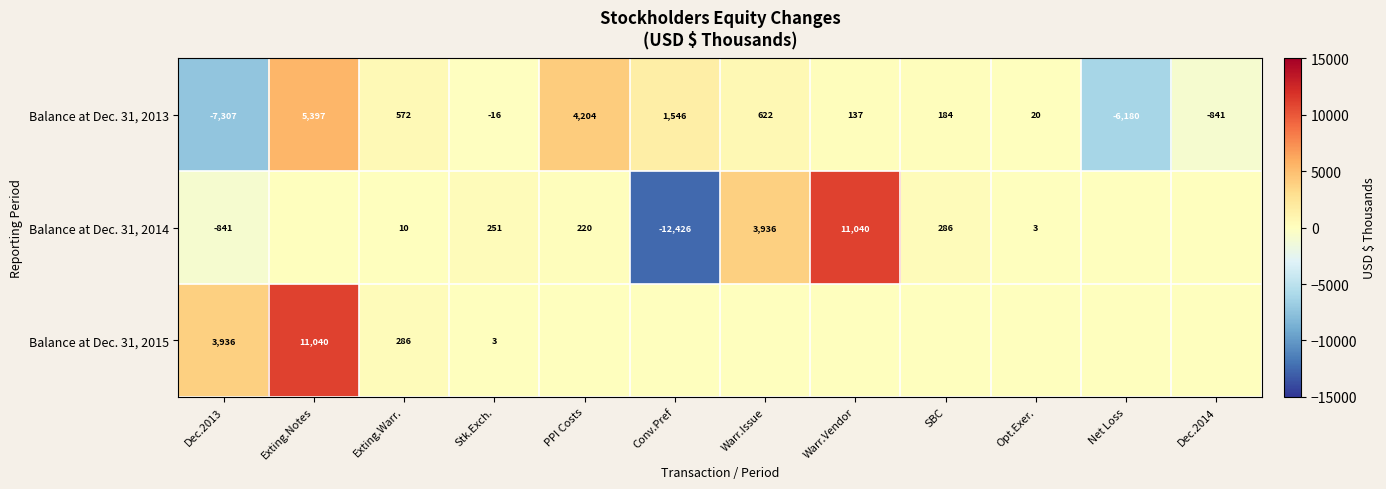

What is the spread (max minus min) of values at Stk.Exch.?

267